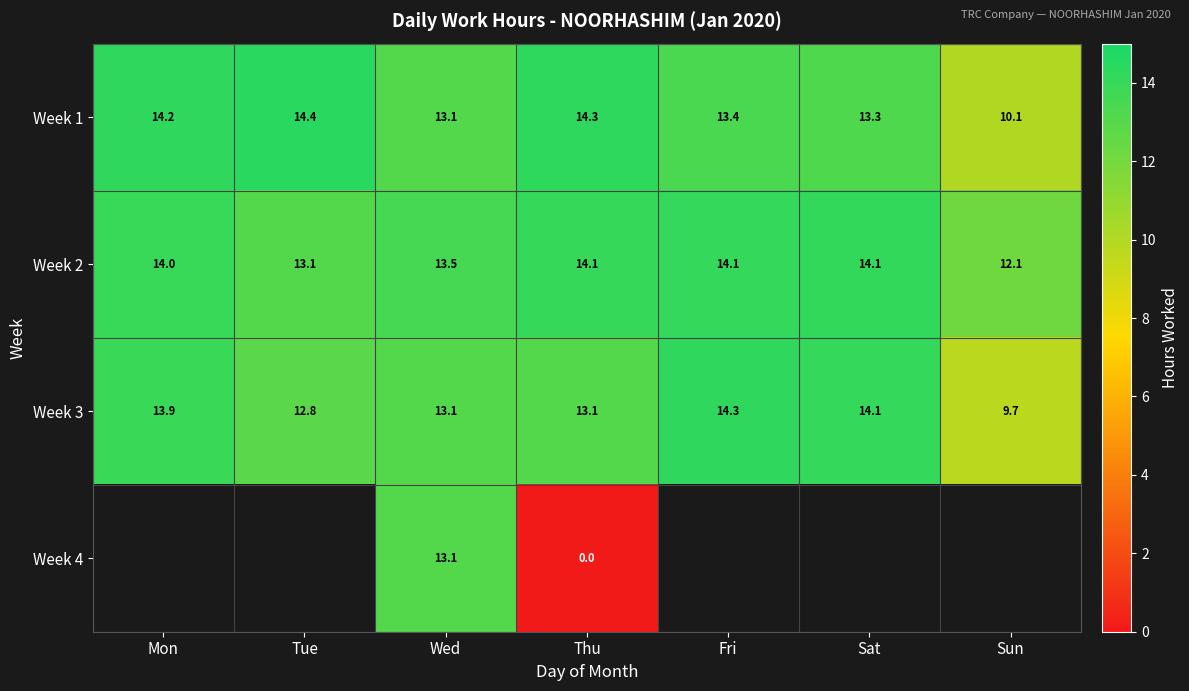

At Thu, list the series in order from largest to smallest.

Week 1, Week 2, Week 3, Week 4